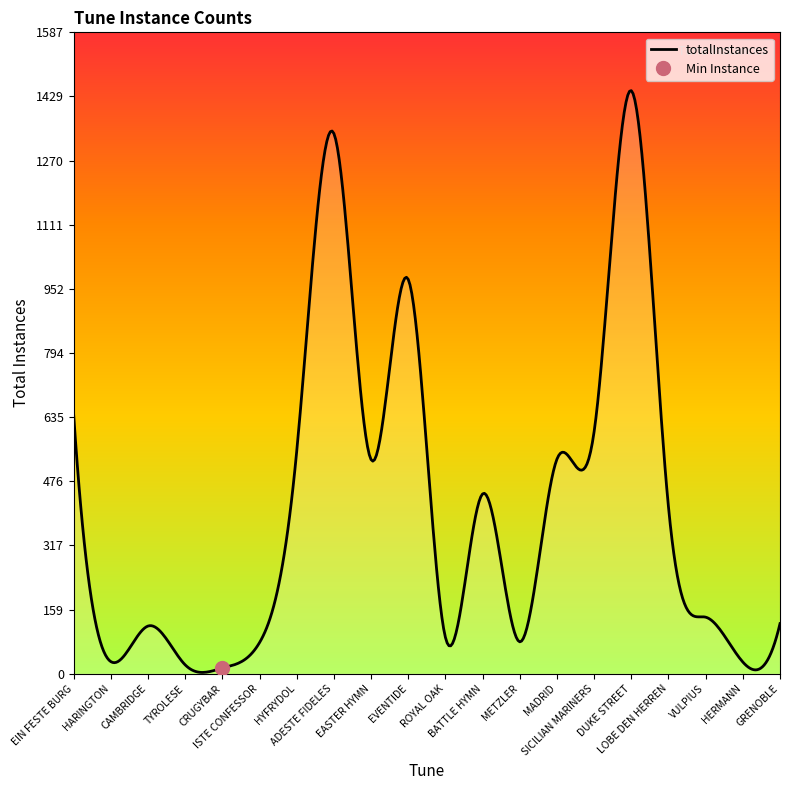

How many interior local valleys (lower than both neighbors) does the data have?

6